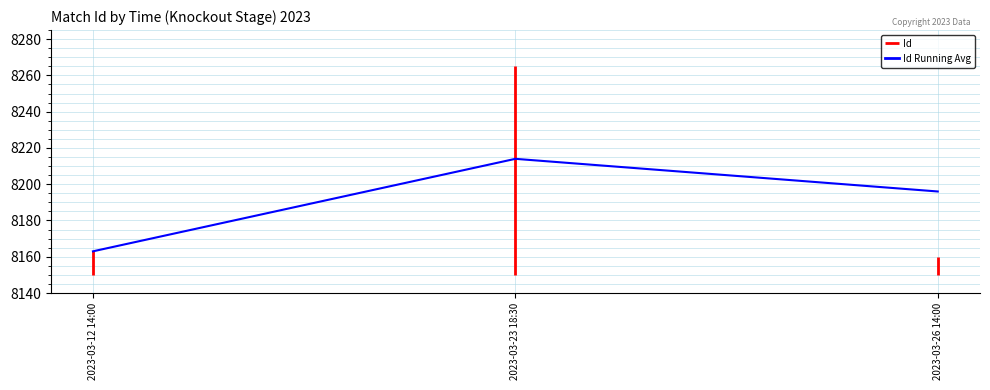

Does the chart have visible grid lines?

Yes